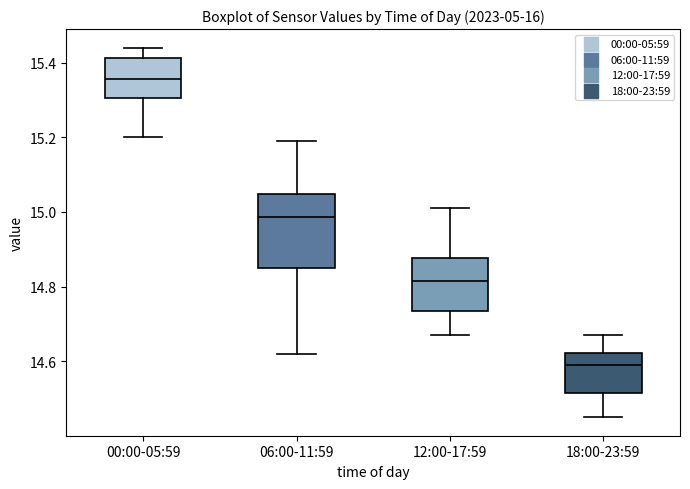

Which box has the highest median line?

00:00-05:59